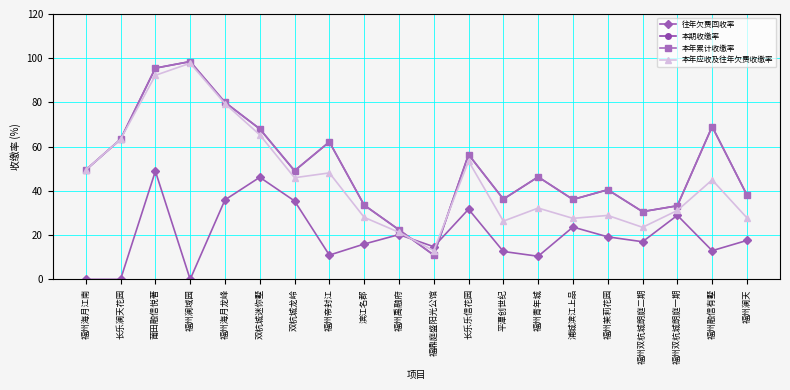

Reading right to left, extract all data points from this chart.

往年欠费回收率: 福州澜天=17.6	福州融信有墅=13.0	福州双杭城朗庭一期=28.9	福州双杭城朗庭二期=17.0	福州茉莉花园=19.2	浦城滨江上品=23.6	福州青年城=10.4	平潭创世纪=12.6	长乐乐信花园=31.7	福鼎庭盛阳光公馆=14.8	福州禹融府=20.2	滨江名郡=16.0	福州帝封江=11.0	双杭城龙岭=35.5	双杭城迷你墅=46.2	福州海月龙峰=35.9	福州澜域园=0.0	莆田融信悦著=48.9	长乐澜天花园=0.0	福州海月江南=0.0
本期收缴率: 福州澜天=38.1	福州融信有墅=69.1	福州双杭城朗庭一期=33.3	福州双杭城朗庭二期=30.6	福州茉莉花园=40.5	浦城滨江上品=36.1	福州青年城=46.3	平潭创世纪=36.3	长乐乐信花园=56.5	福鼎庭盛阳光公馆=11.0	福州禹融府=22.4	滨江名郡=33.6	福州帝封江=62.1	双杭城龙岭=49.1	双杭城迷你墅=68.0	福州海月龙峰=80.0	福州澜域园=98.5	莆田融信悦著=95.5	长乐澜天花园=63.4	福州海月江南=49.5
本年累计收缴率: 福州澜天=38.1	福州融信有墅=69.1	福州双杭城朗庭一期=33.3	福州双杭城朗庭二期=30.6	福州茉莉花园=40.5	浦城滨江上品=36.1	福州青年城=46.3	平潭创世纪=36.3	长乐乐信花园=56.5	福鼎庭盛阳光公馆=11.0	福州禹融府=22.4	滨江名郡=33.6	福州帝封江=62.1	双杭城龙岭=49.1	双杭城迷你墅=68.0	福州海月龙峰=80.0	福州澜域园=98.5	莆田融信悦著=95.5	长乐澜天花园=63.4	福州海月江南=49.5
本年应收及往年欠费收缴率: 福州澜天=27.8	福州融信有墅=45.0	福州双杭城朗庭一期=31.1	福州双杭城朗庭二期=23.5	福州茉莉花园=28.9	浦城滨江上品=27.6	福州青年城=32.2	平潭创世纪=26.3	长乐乐信花园=53.5	福鼎庭盛阳光公馆=13.0	福州禹融府=21.3	滨江名郡=28.1	福州帝封江=48.1	双杭城龙岭=46.0	双杭城迷你墅=65.4	福州海月龙峰=79.5	福州澜域园=97.7	莆田融信悦著=92.3	长乐澜天花园=63.4	福州海月江南=49.5